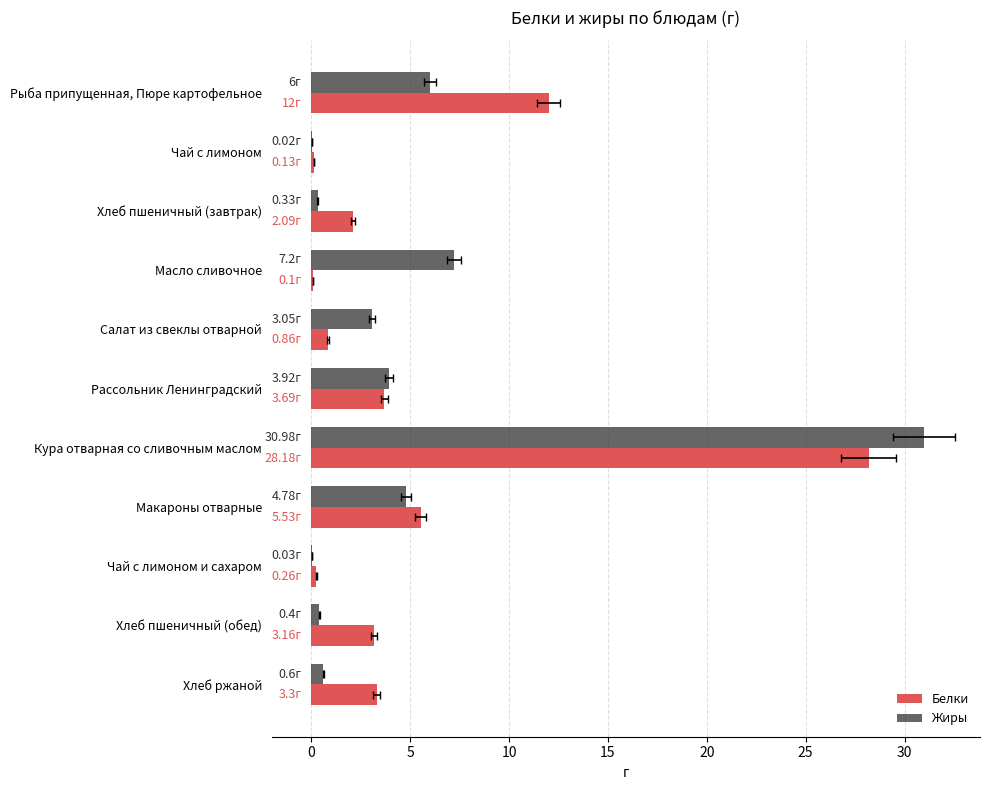

What is the highest value of the Белки series?

28.2